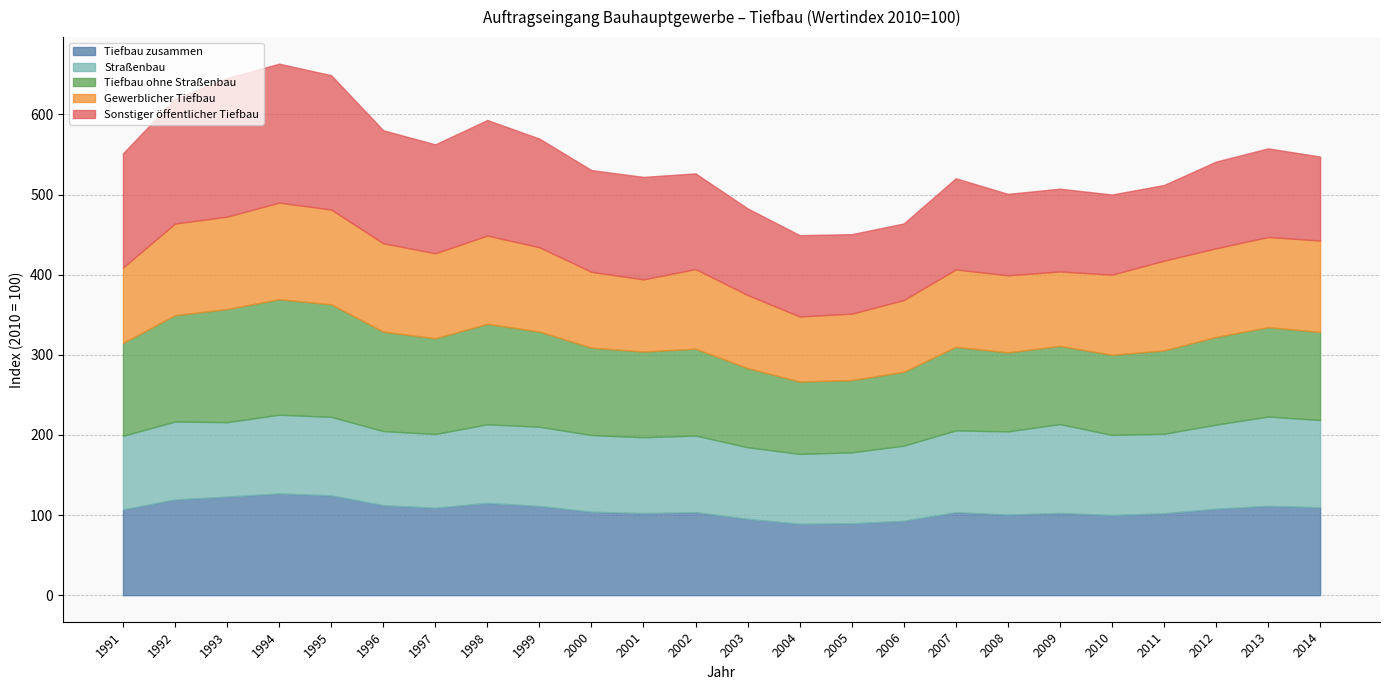

List the series in order of their peak value, lowest first.

Straßenbau, Gewerblicher Tiefbau, Tiefbau zusammen, Tiefbau ohne Straßenbau, Sonstiger öffentlicher Tiefbau